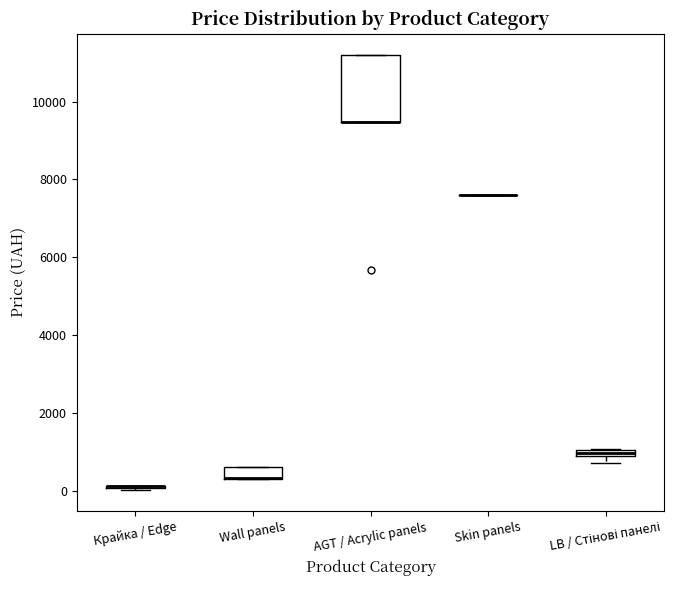

Where is the lower edge of the box for LB / Стінові панелі on the y-axis? The values are not printed on the chart, so give them approximately, as read against the axis.

800